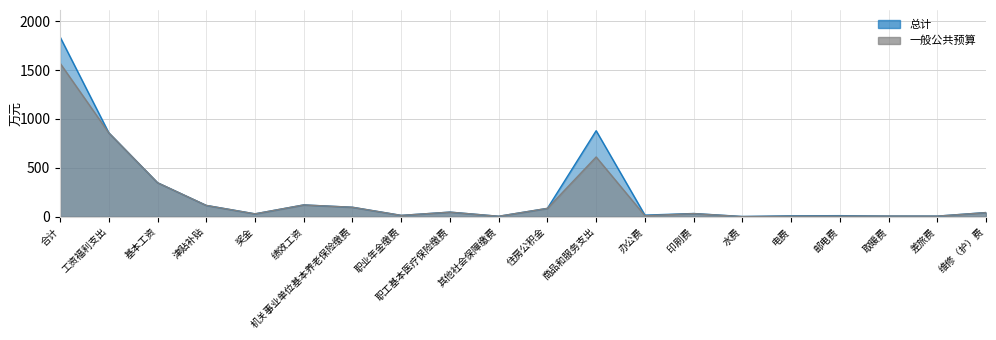

Is it true that 总计 equals 96.4 at 机关事业单位基本养老保险缴费?

True